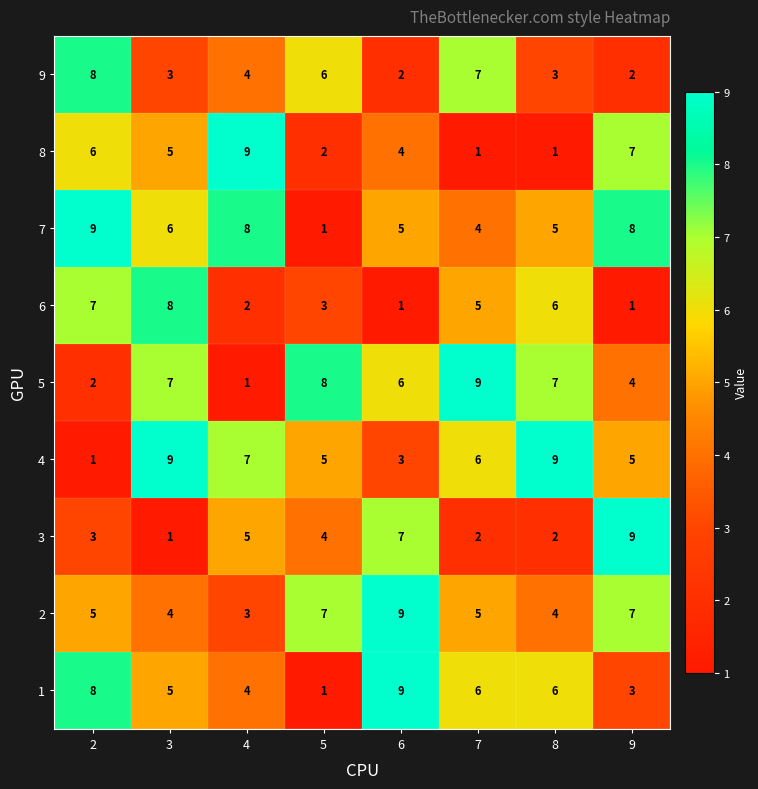

Which series has the largest total across all categories?

7